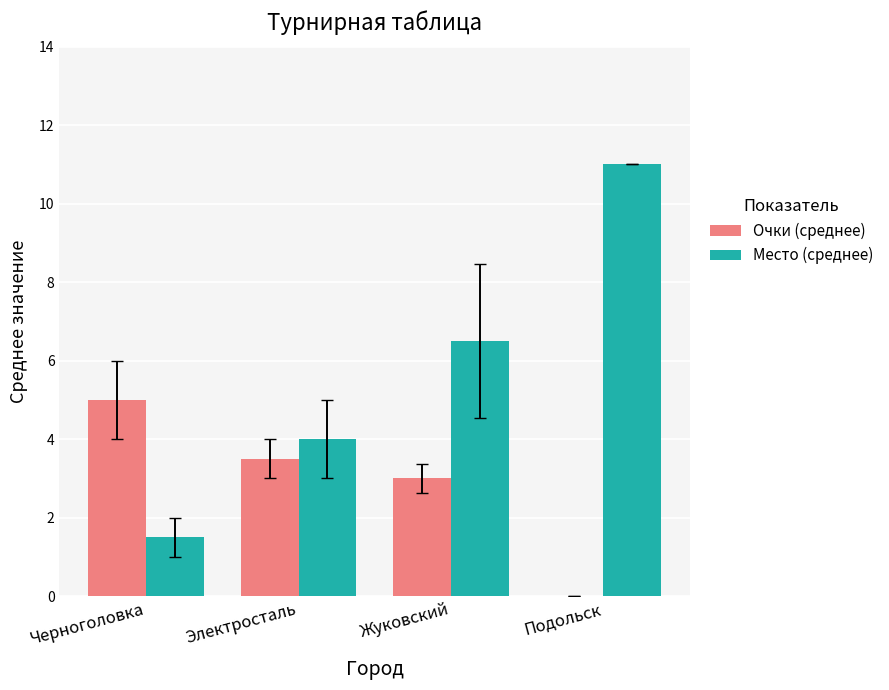

What is the total value across all series at Подольск?

11.0